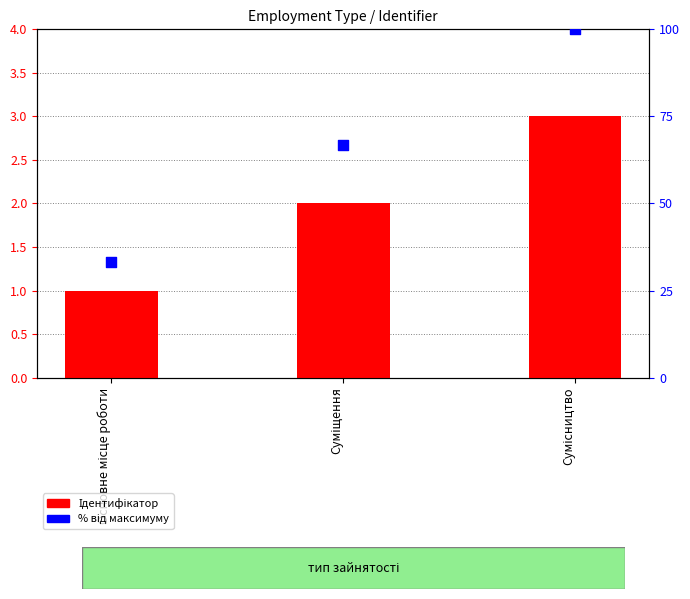

At how many categories does at least one series exceed 83?

1